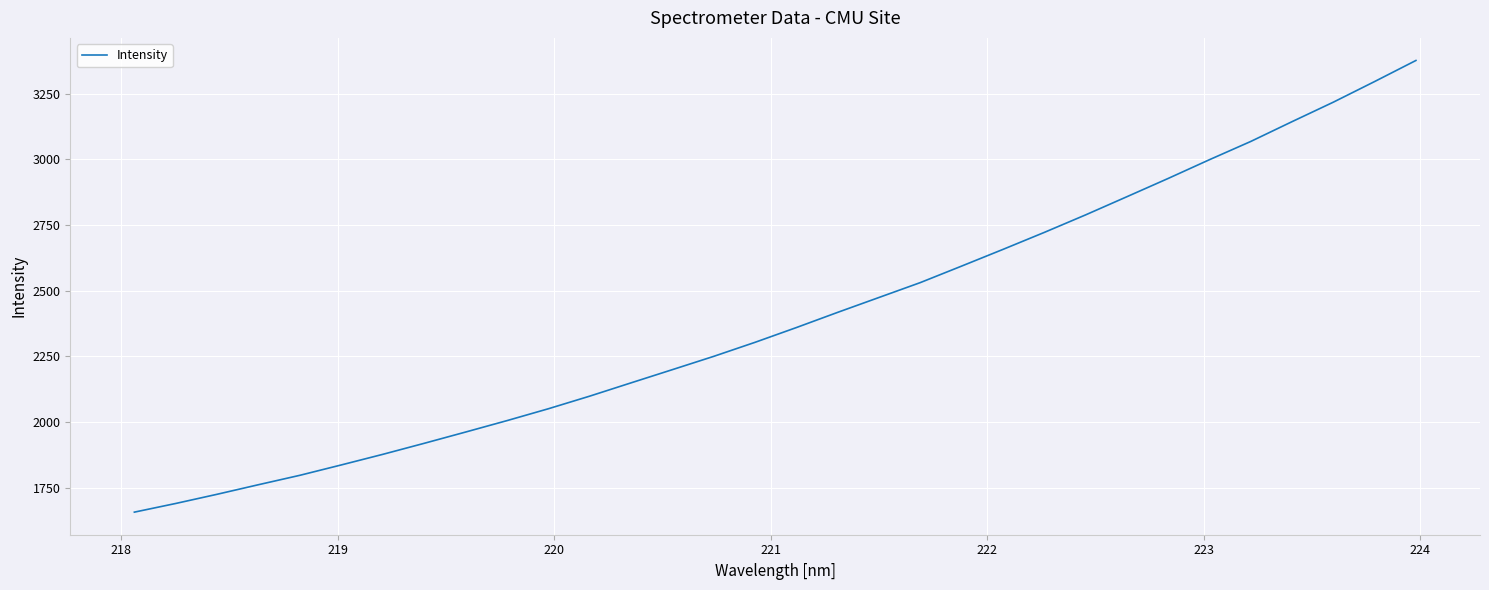

What is the difference between the maximum and minimum values?

1719.4